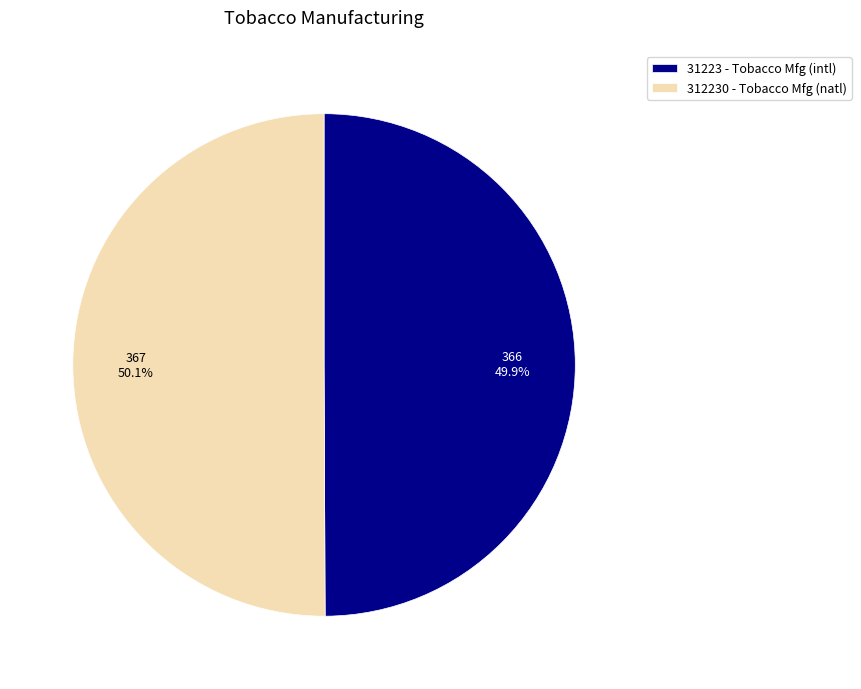

Approximately how many times larger is the value at 312230 - Tobacco Mfg (natl) compared to 31223 - Tobacco Mfg (intl)?

1.0